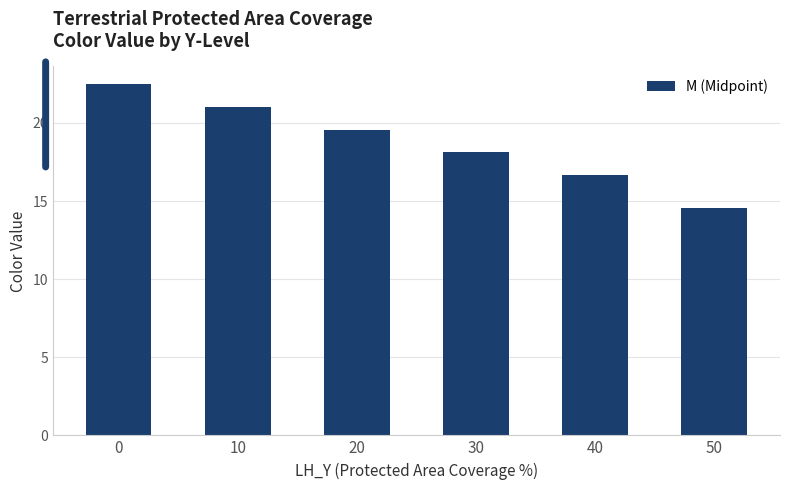

What is the ratio of the value at 40 to the value at 0?

0.7